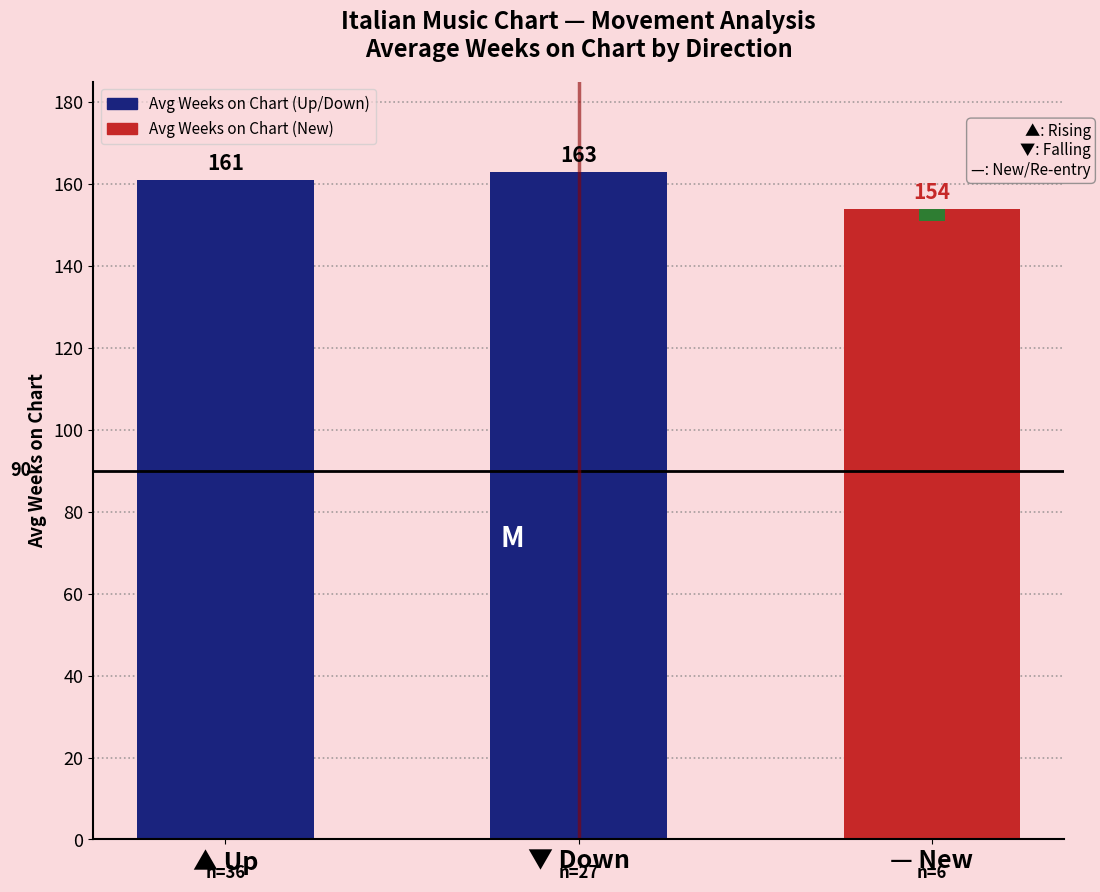

What position from the right is ▼ Down?

2